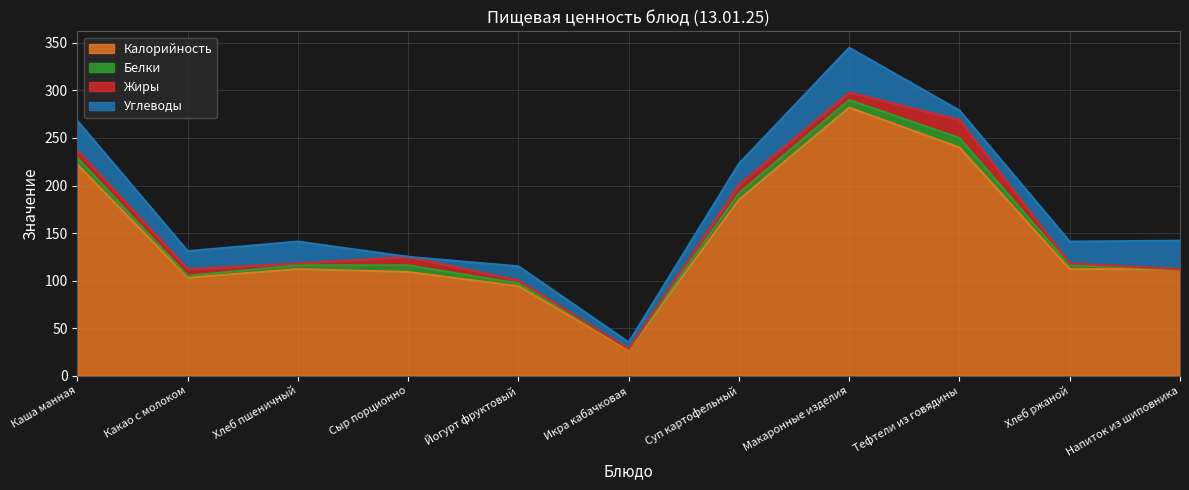

What is the sum of the Жиры values at Тефтели из говядины and Макаронные изделия?

27